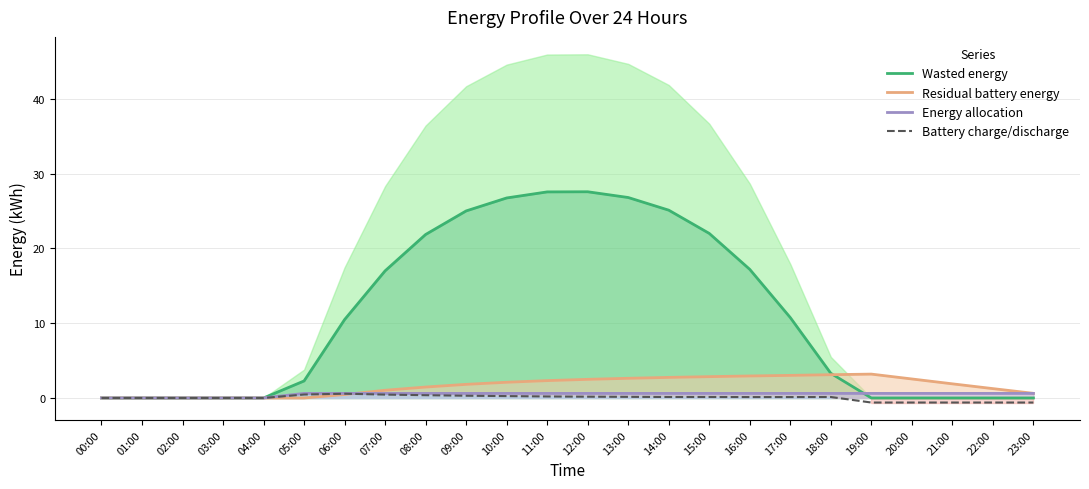

What is the label of the 14th point from the right?

10:00